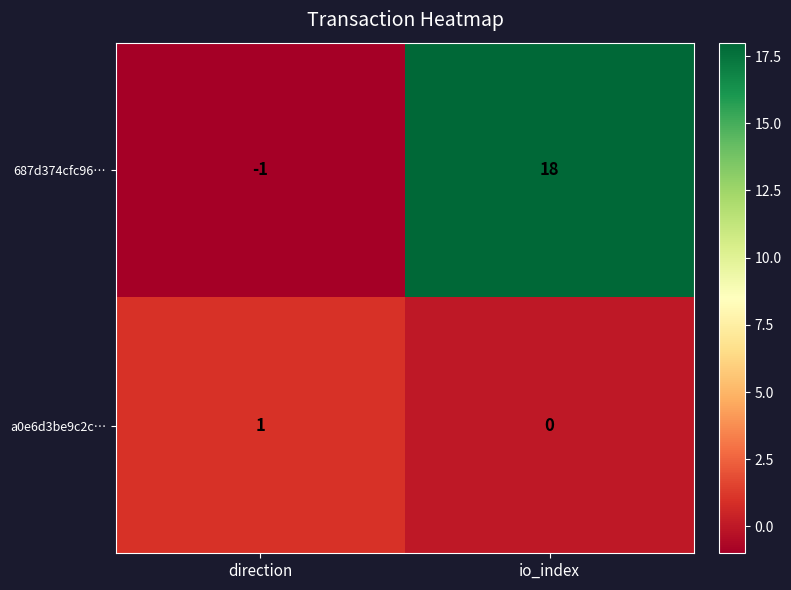

What is the sum of all 687d374cfc96… values?

17